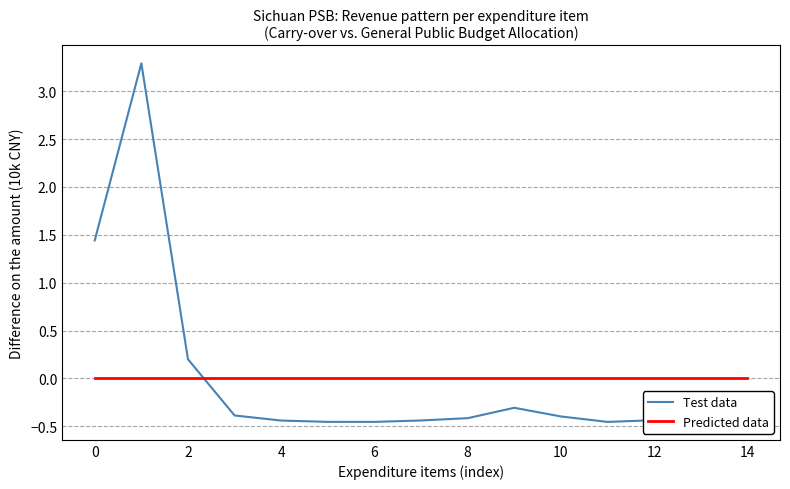

What is the maximum value shown in the chart?

3.3